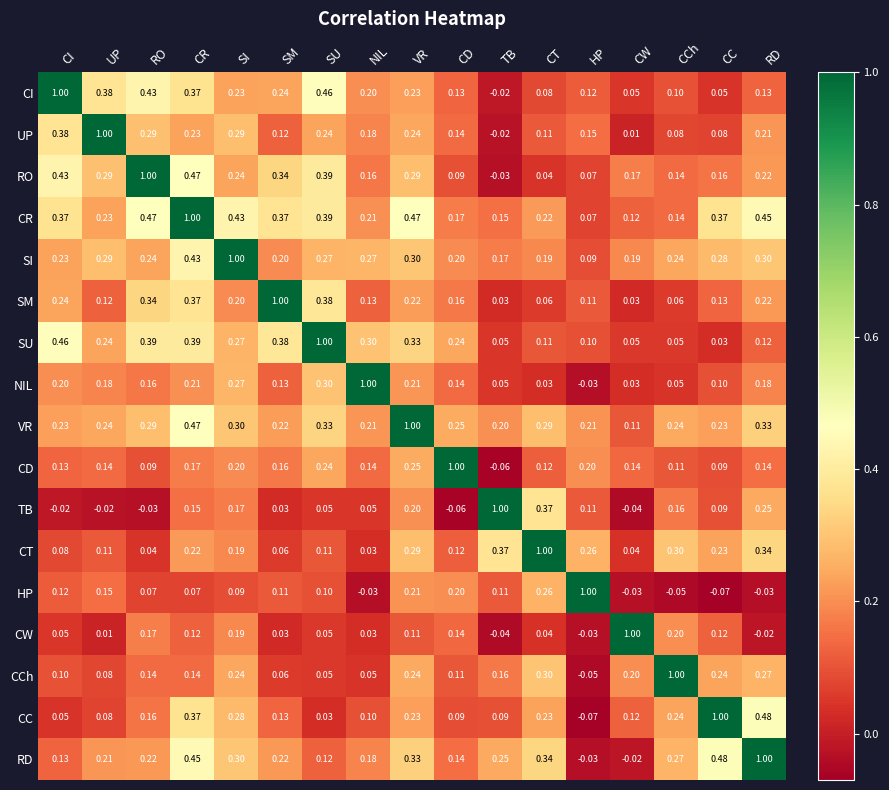

At which label does CCh reach its minimum?

HP